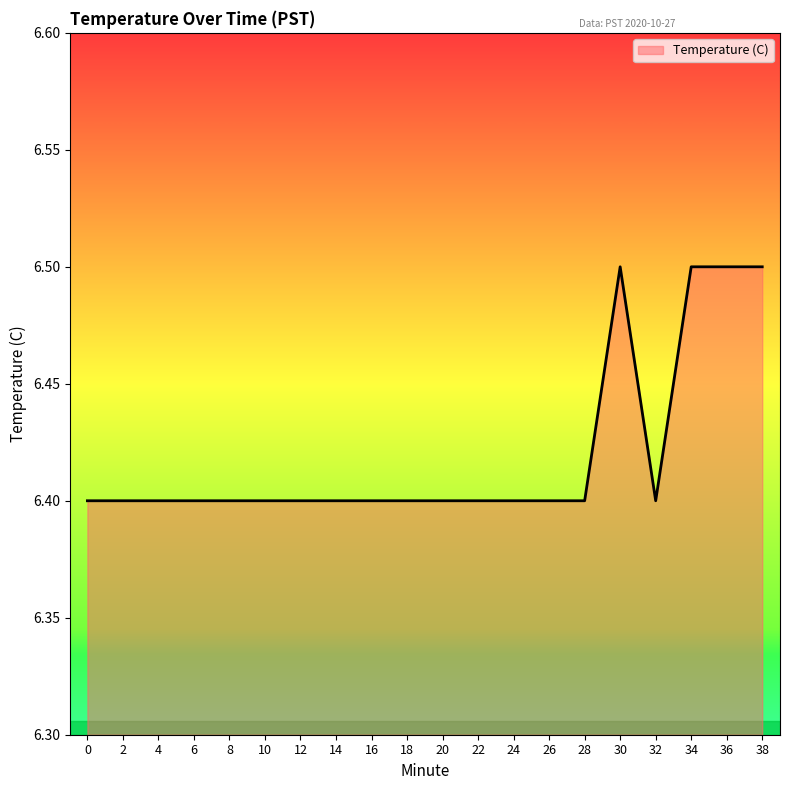

True or false: the data shows 6.5 at 36.

True